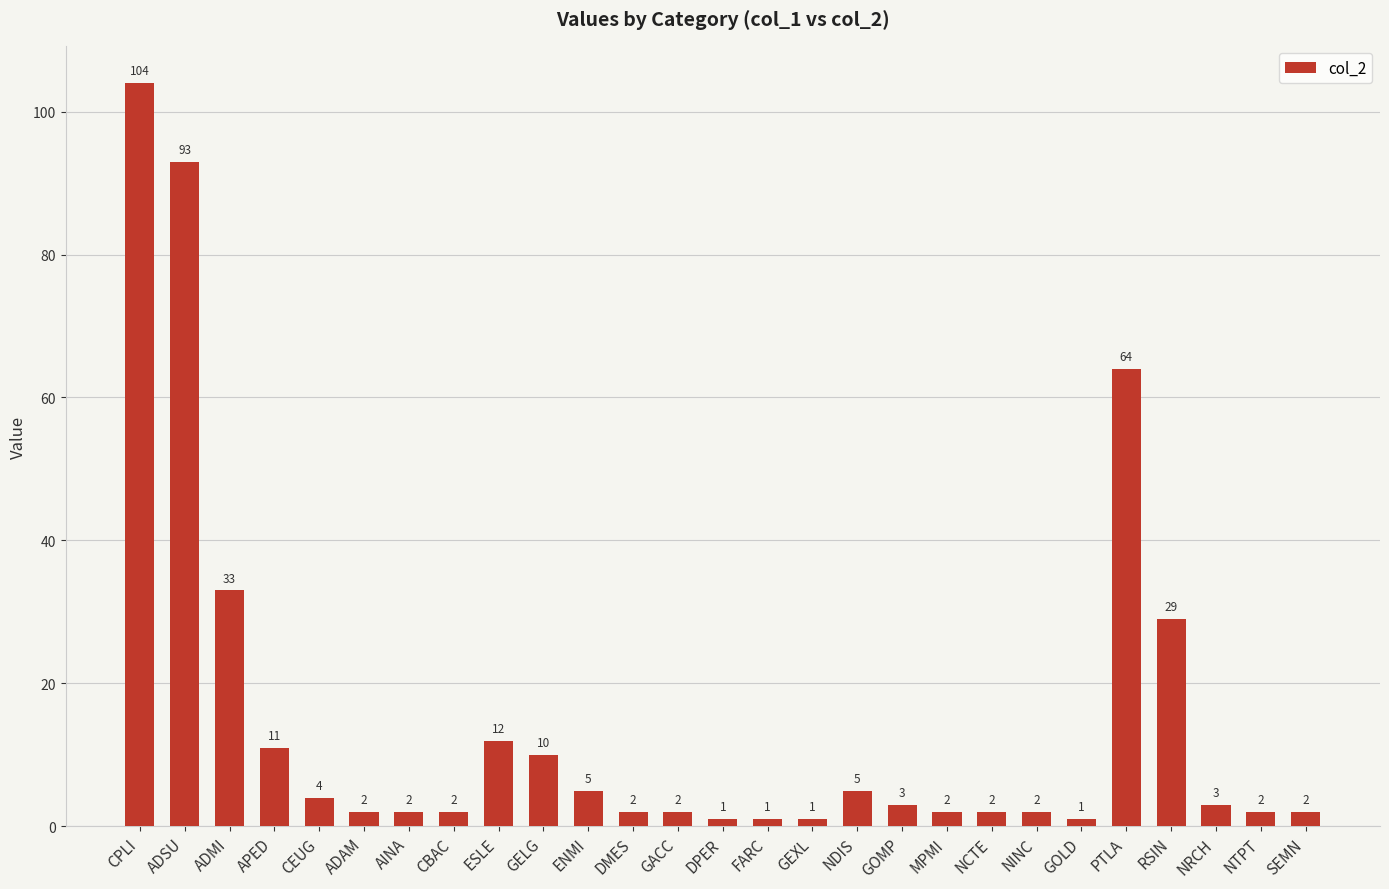

What is the value of the 16th bar from the left?

1